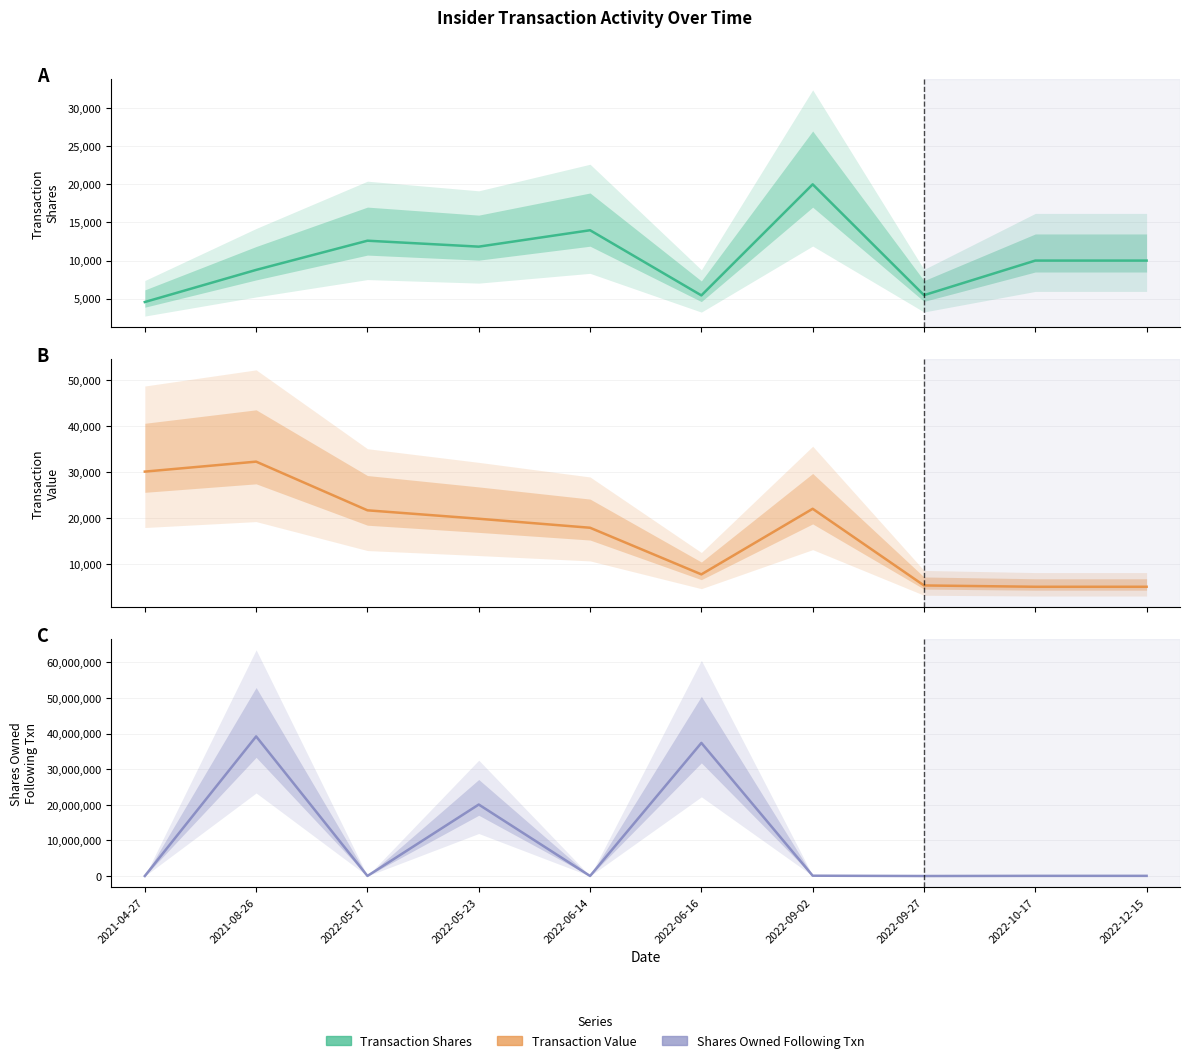

At which category does Shares Owned Following Txn reach its first local valley?

2022-05-17